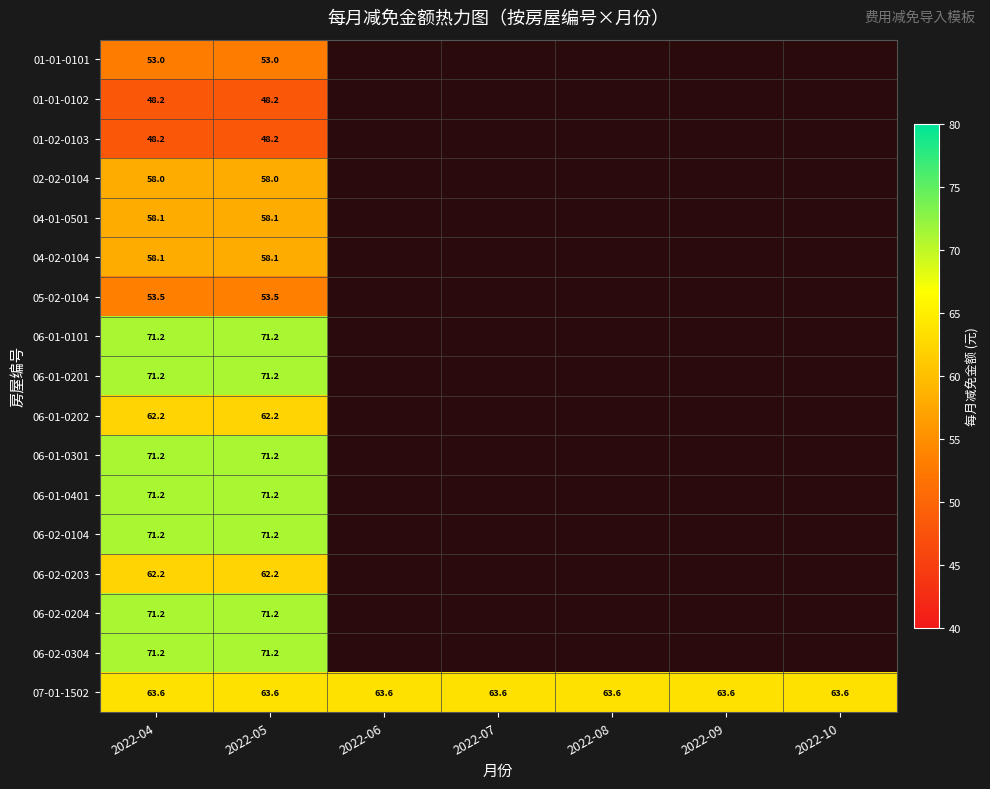

Which series has the largest total across all categories?

07-01-1502